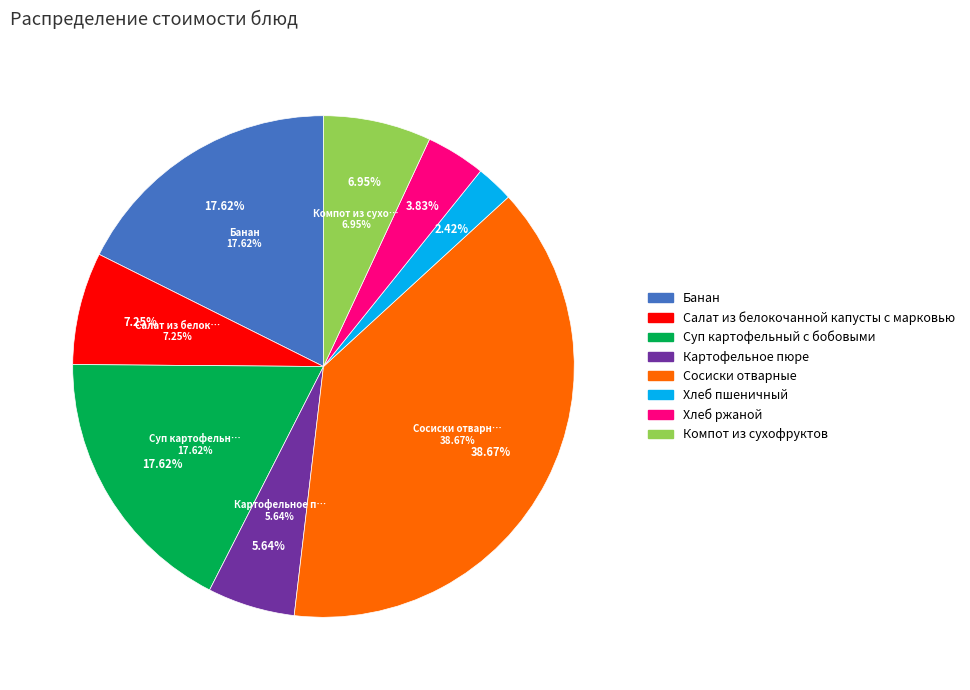

What is the ratio of the value at Салат из белокочанной капусты с марковью to the value at Картофельное пюре?

1.3